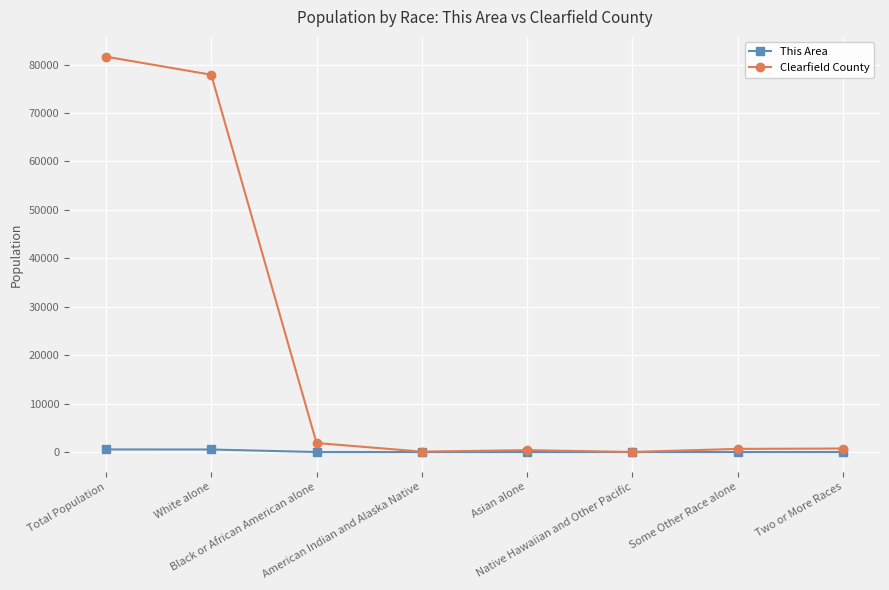

Count the number of data series in this chart.

2